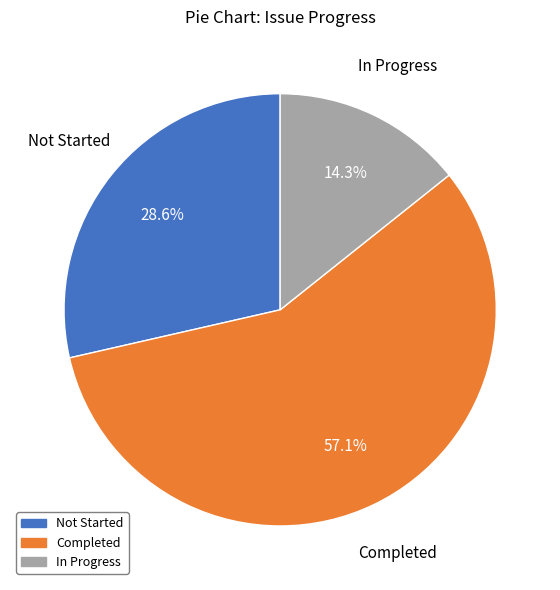

Is there a majority slice in this chart?

Yes